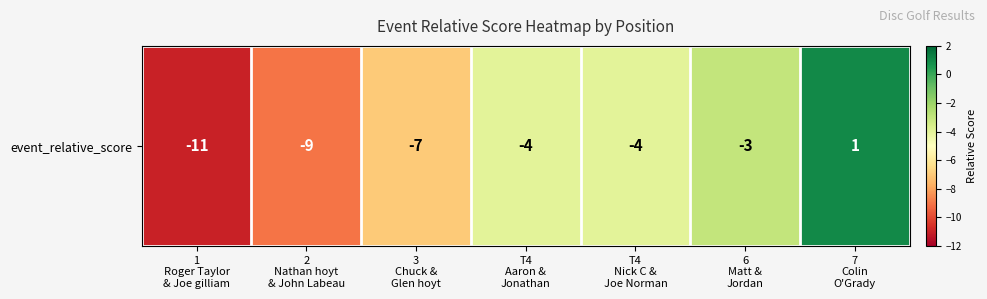

List the labels in order of value, smallest first.

1
Roger Taylor
& Joe gilliam, 2
Nathan hoyt
& John Labeau, 3
Chuck &
Glen hoyt, T4
Aaron &
Jonathan, T4
Nick C &
Joe Norman, 6
Matt &
Jordan, 7
Colin
O'Grady